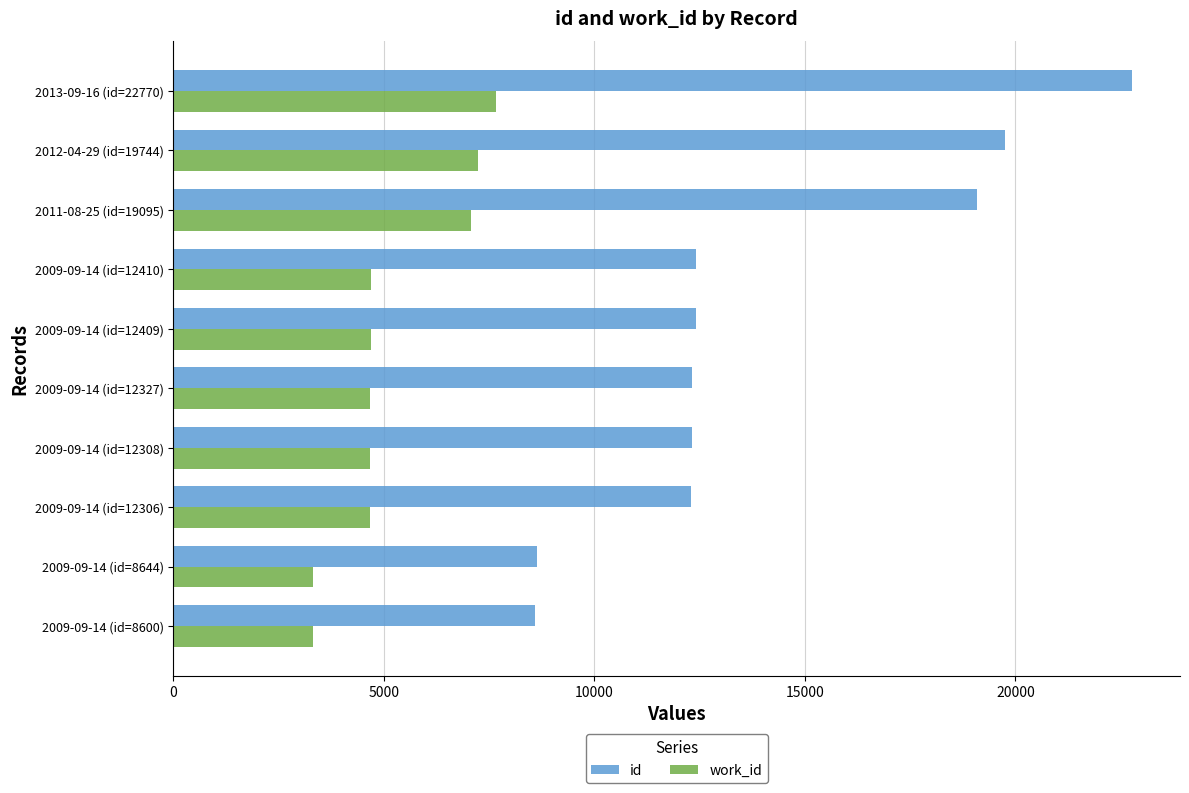

What is the difference between the maximum and minimum values in the id series?

14170